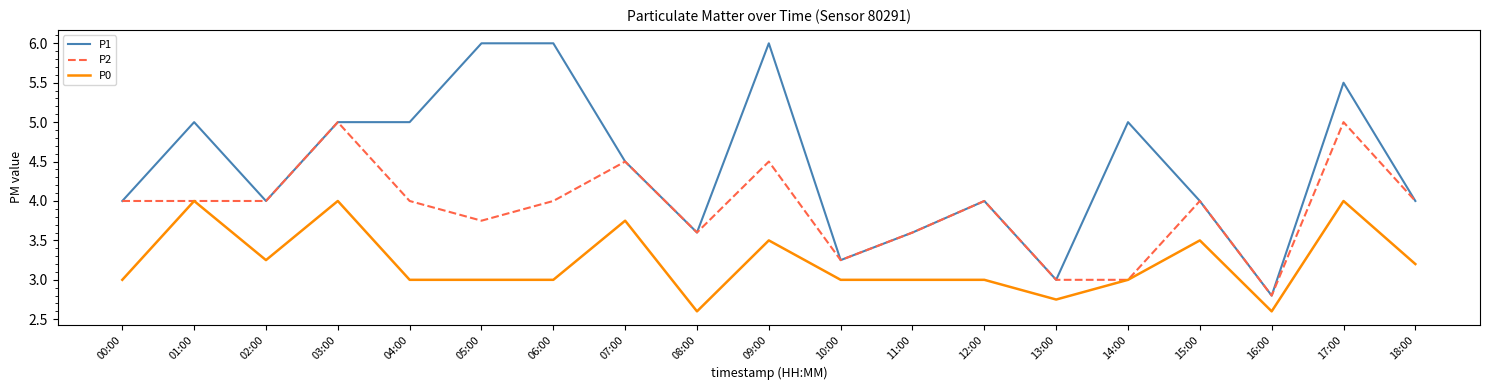

Does the chart display data point markers on the line(s)?

No